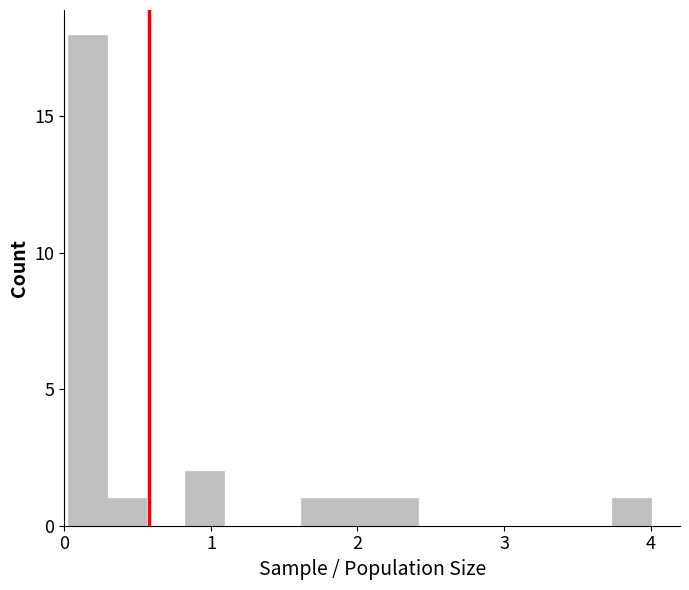

Read against the x-axis, roughly where is the centre of the tallest bar?

0.2